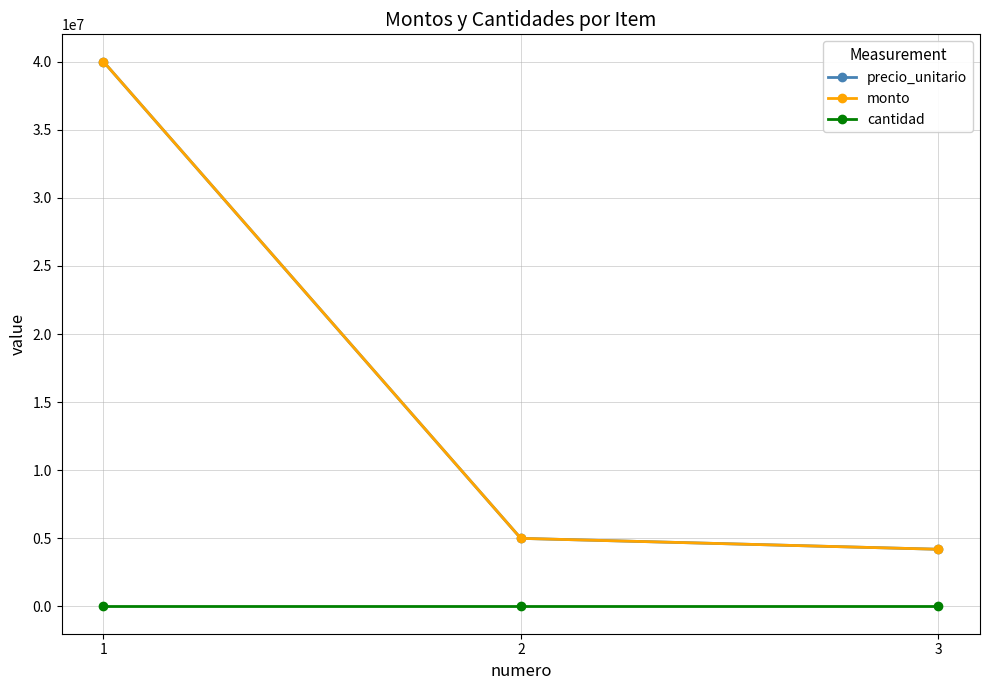

Does the chart have visible grid lines?

Yes